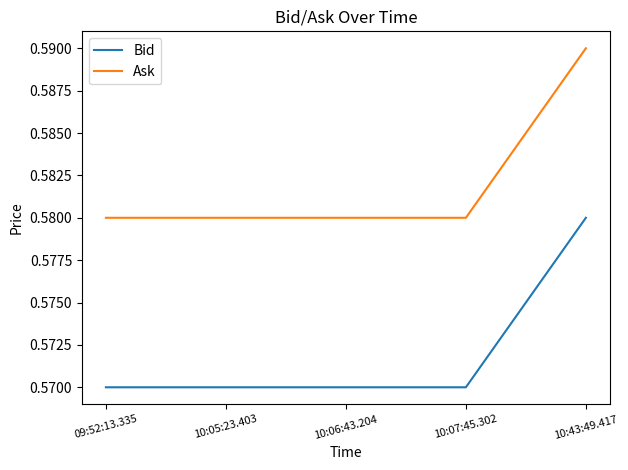

True or false: Bid has a value of 0.4 at 10:05:23.403.

False